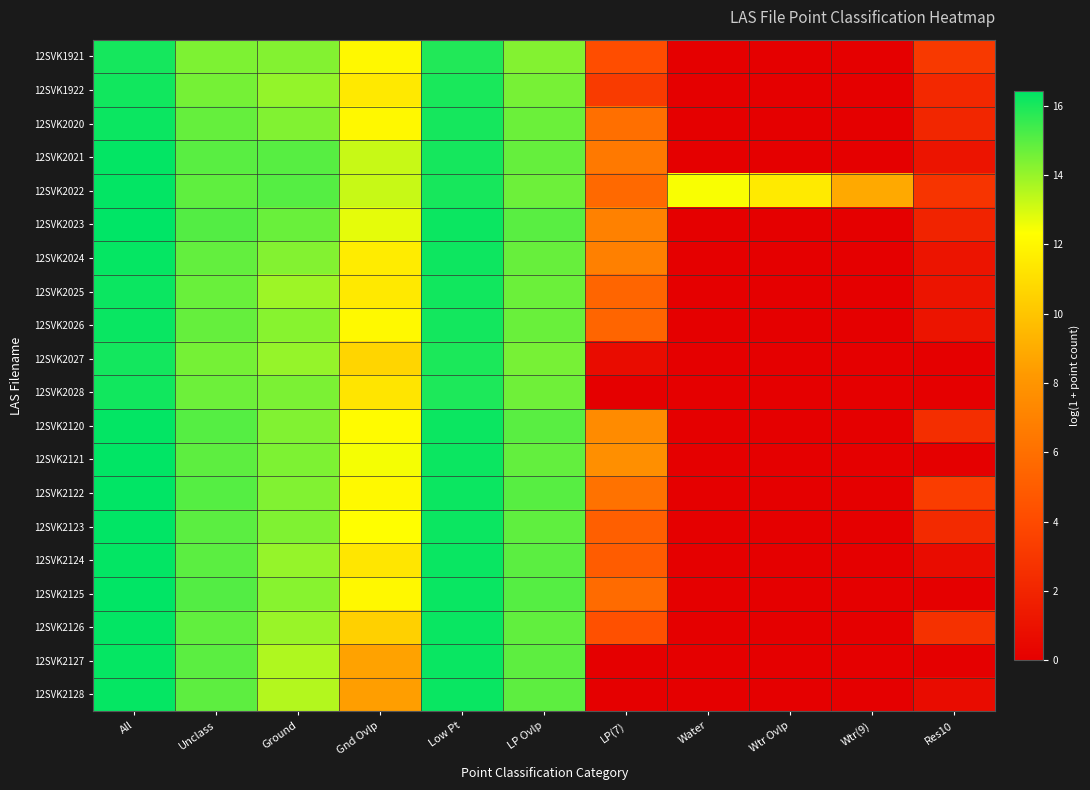

At which category is the sum across all series the highest?

All